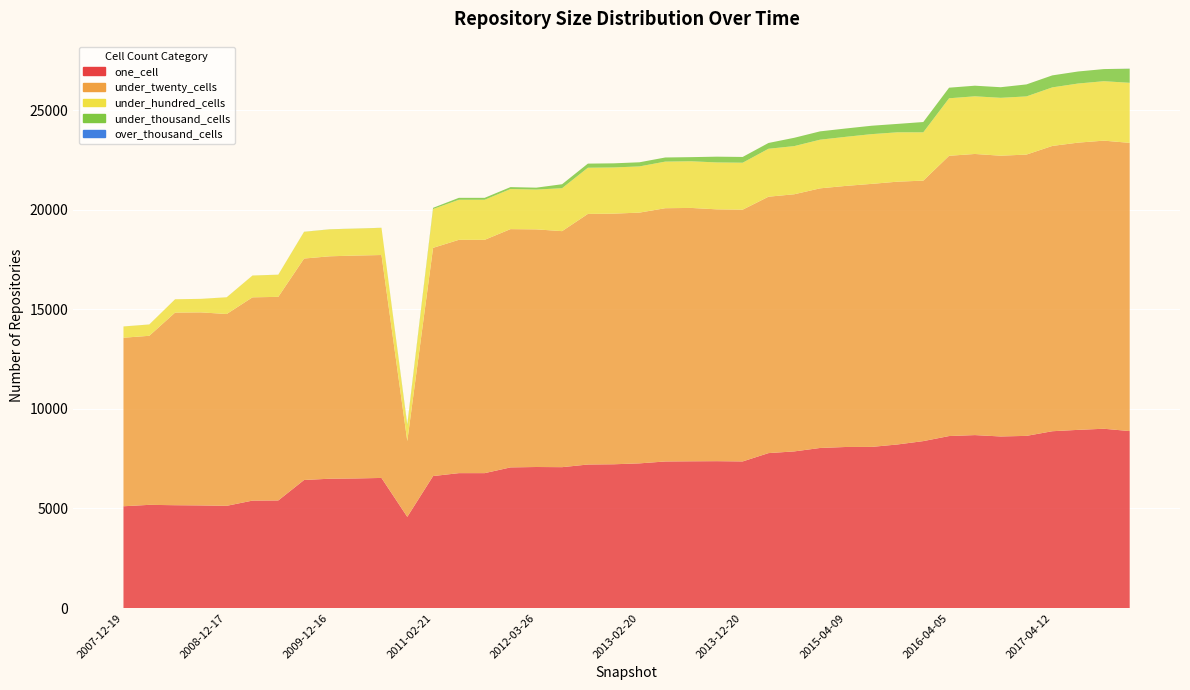

Reading left to right, list all the values displayed in this chart.

one_cell: 5112	5183	5165	5154	5134	5396	5404	6432	6496	6509	6535	4580	6629	6776	6776	7064	7084	7076	7209	7221	7267	7362	7371	7377	7364	7782	7868	8040	8090	8094	8216	8385	8639	8687	8618	8648	8881	8950	9006	8889
under_twenty_cells: 8466	8492	9675	9698	9635	10211	10227	11124	11173	11196	11198	3808	11464	11720	11720	11969	11937	11856	12588	12590	12596	12722	12727	12650	12647	12880	12917	13042	13115	13212	13201	13084	14078	14122	14103	14130	14331	14428	14472	14477
under_hundred_cells: 564	568	669	678	839	1094	1113	1340	1353	1353	1363	778	1950	2012	2012	2014	1999	2157	2320	2320	2321	2341	2344	2356	2358	2408	2419	2444	2465	2499	2480	2427	2889	2896	2908	2922	2941	2969	2986	3017
under_thousand_cells: 2	2	1	1	2	2	2	5	5	5	5	54	60	97	97	97	96	199	207	207	207	207	207	290	290	291	418	418	419	422	422	517	532	533	533	603	603	605	609	708
over_thousand_cells: 0	0	0	0	0	0	0	0	0	0	0	0	0	0	0	0	0	0	0	0	0	0	0	0	0	0	0	0	0	0	0	0	0	0	0	0	0	0	0	4